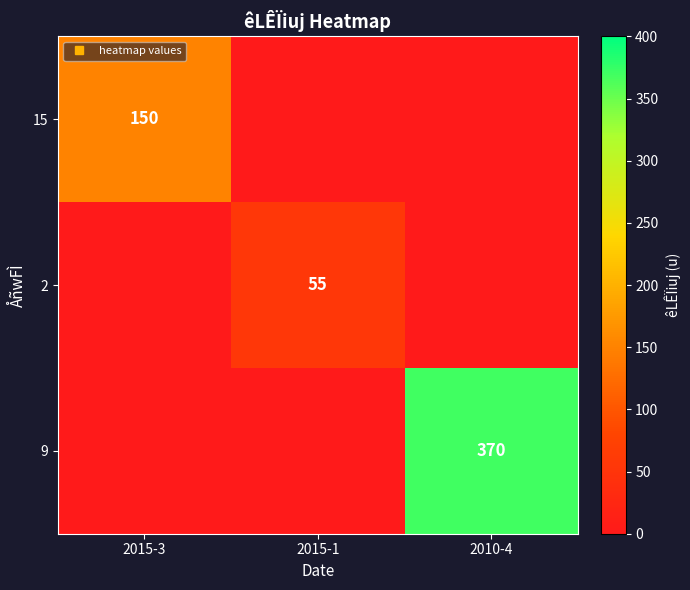

At how many categories does at least one series exceed 139?

2